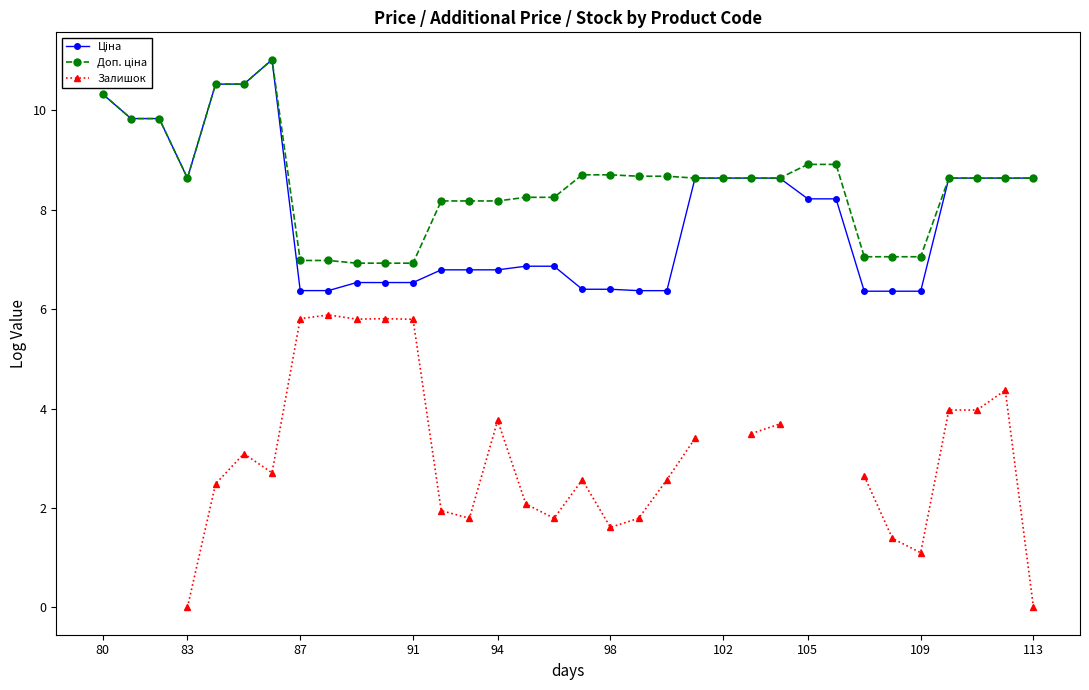

Is the value of Залишок at 33 greater than the value of Ціна at 31?

No